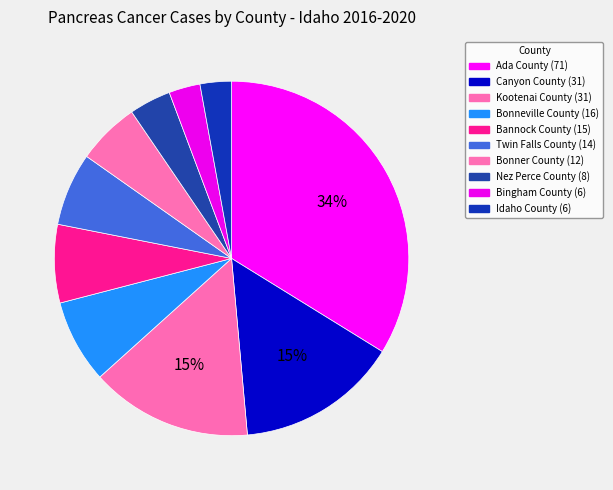

What percentage is the Bingham County slice, to the nearest percent?

3%